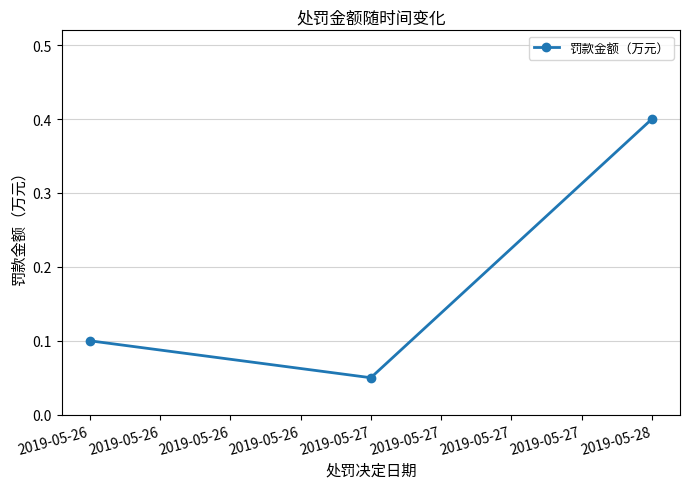

The value at 2019-05-28 is 0.4. True or false?

True